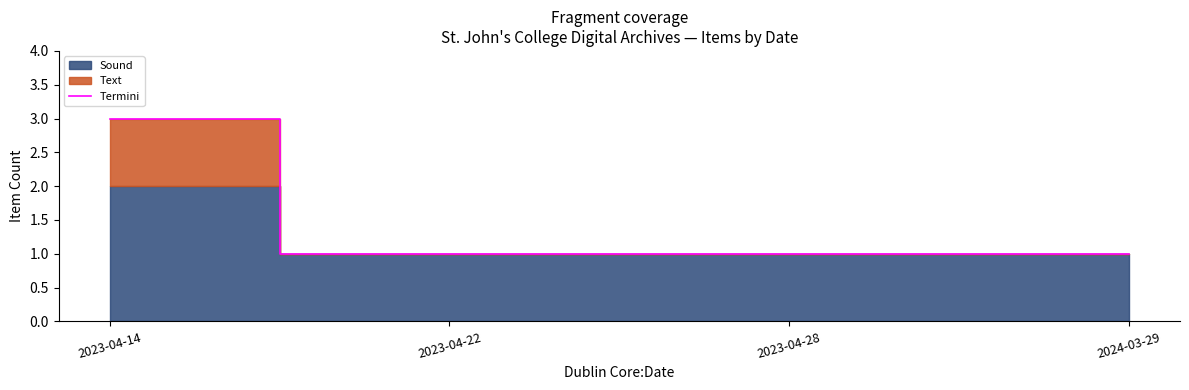

Is it true that the value at 2023-04-14 is 1?

False